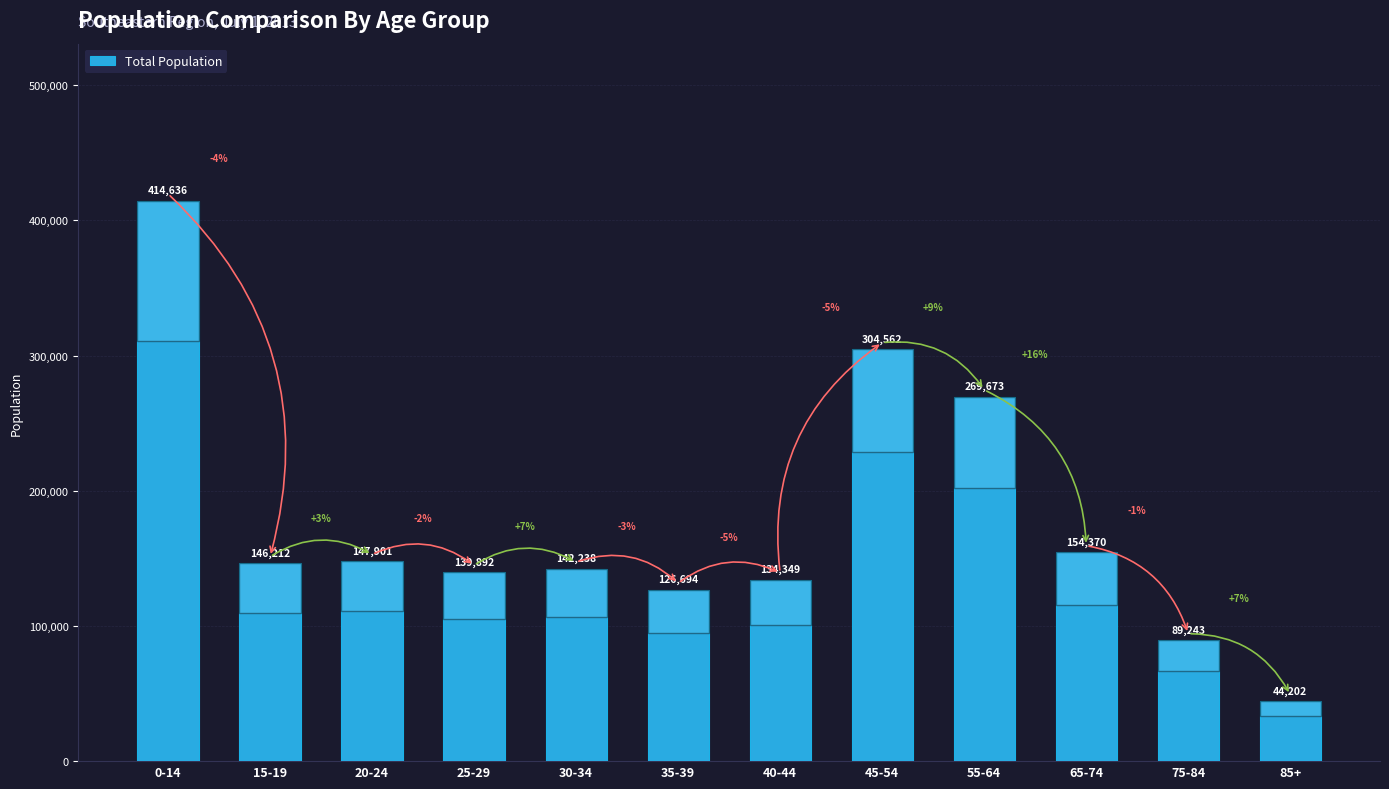

Is it true that the value at 40-44 is 208046?

False